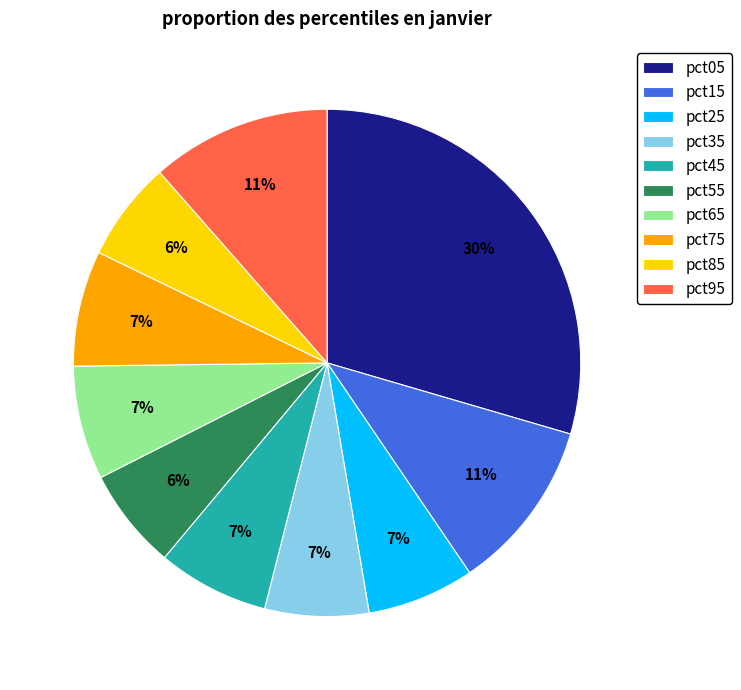

How many slices are in this pie chart?

10